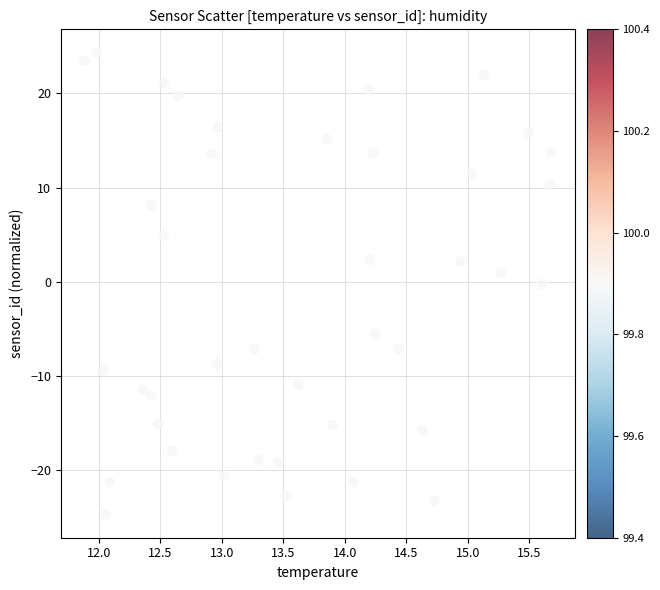

What is the range of Y values (max minus min)?

49.1